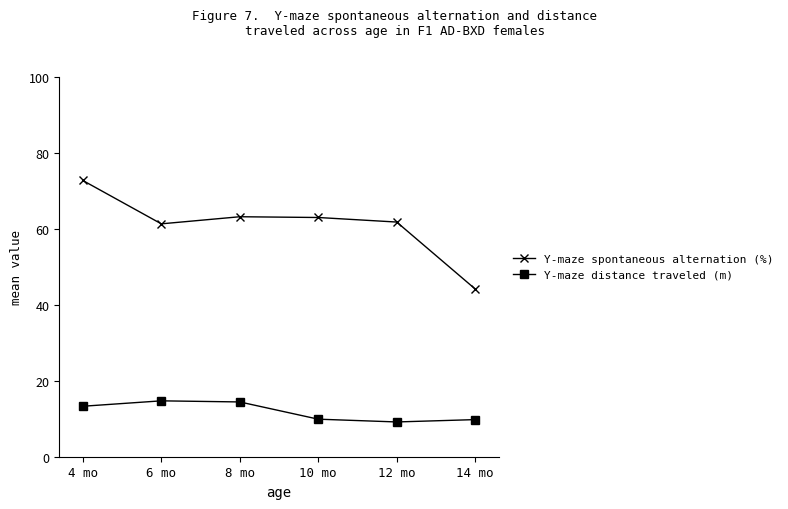

What is the maximum value for Y-maze spontaneous alternation (%)?

72.8